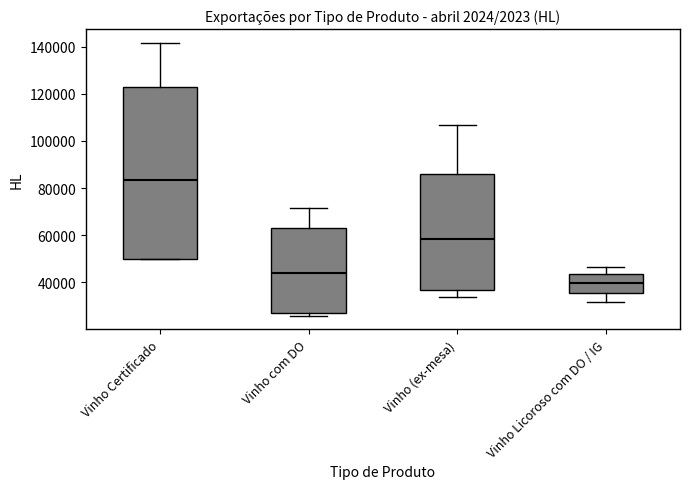

Where is the upper edge of the box for Vinho (ex-mesa) on the y-axis? The values are not printed on the chart, so give them approximately, as read against the axis.

86000